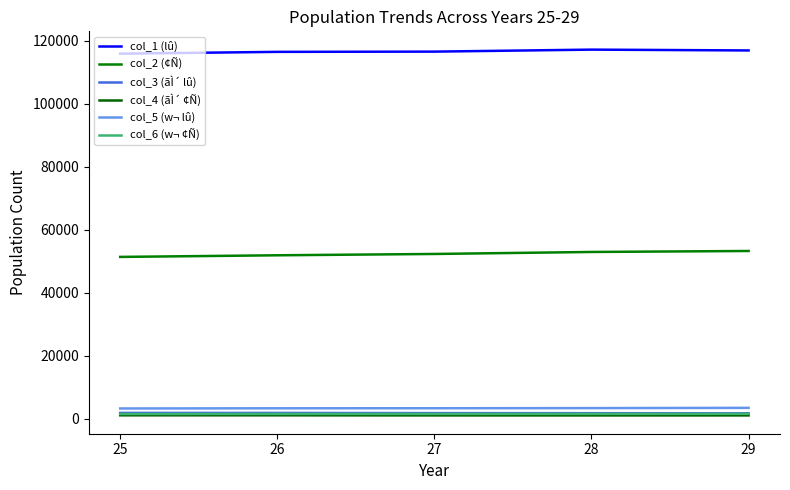

What is the average value of the col_3 (ãÌ´ lû) series?

1781